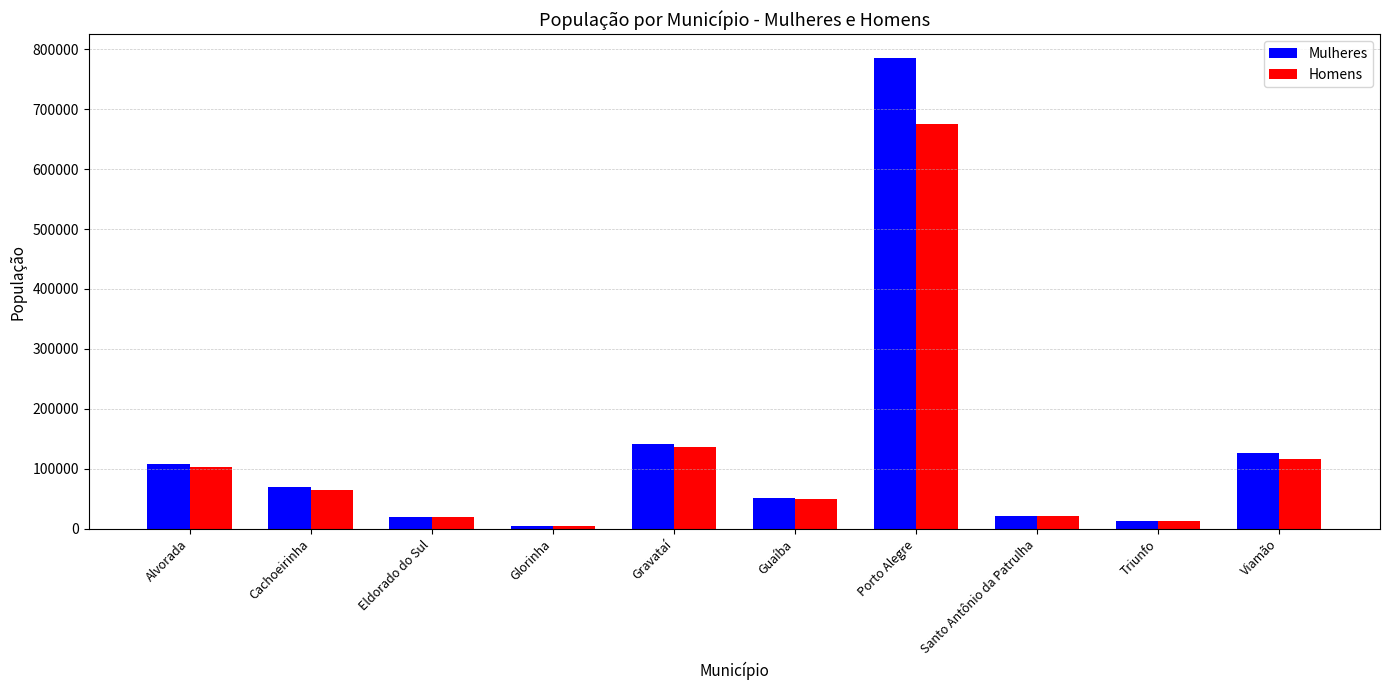

What is the difference between the Mulheres values at Viamão and Gravataí?

16405